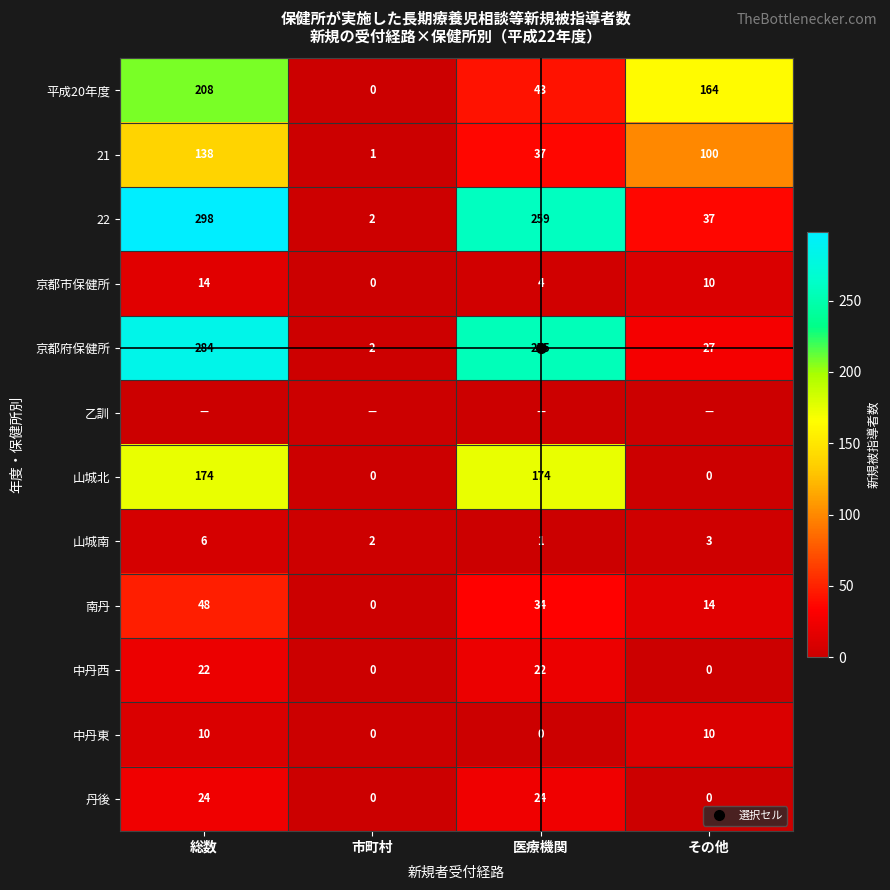

Which series has the largest total across all categories?

22